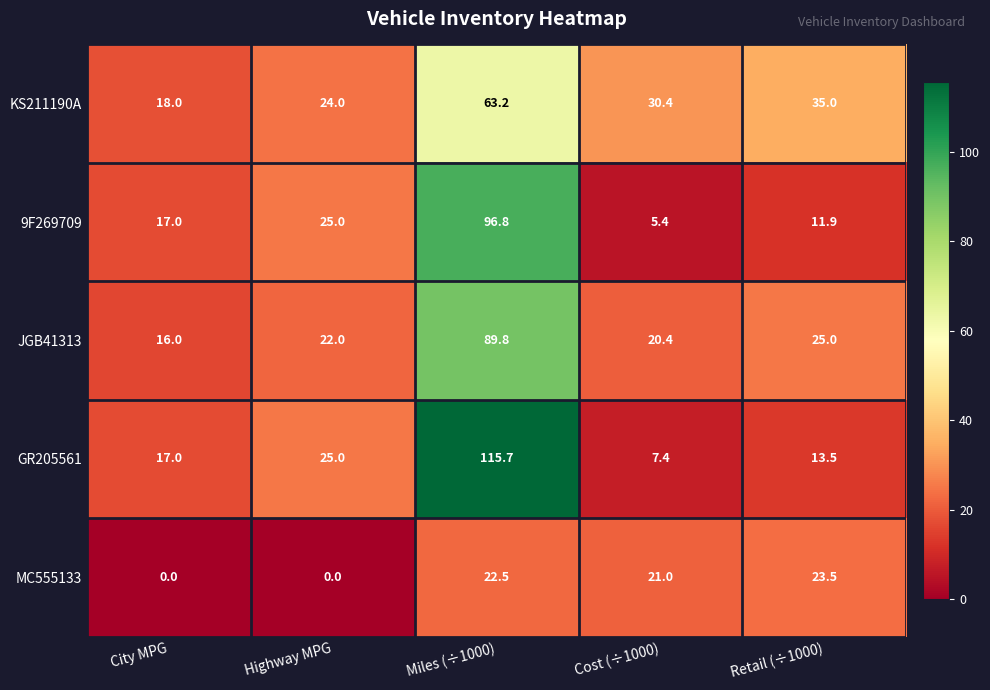

What is the sum of the JGB41313 values at Highway MPG and Cost (÷1000)?

42.4